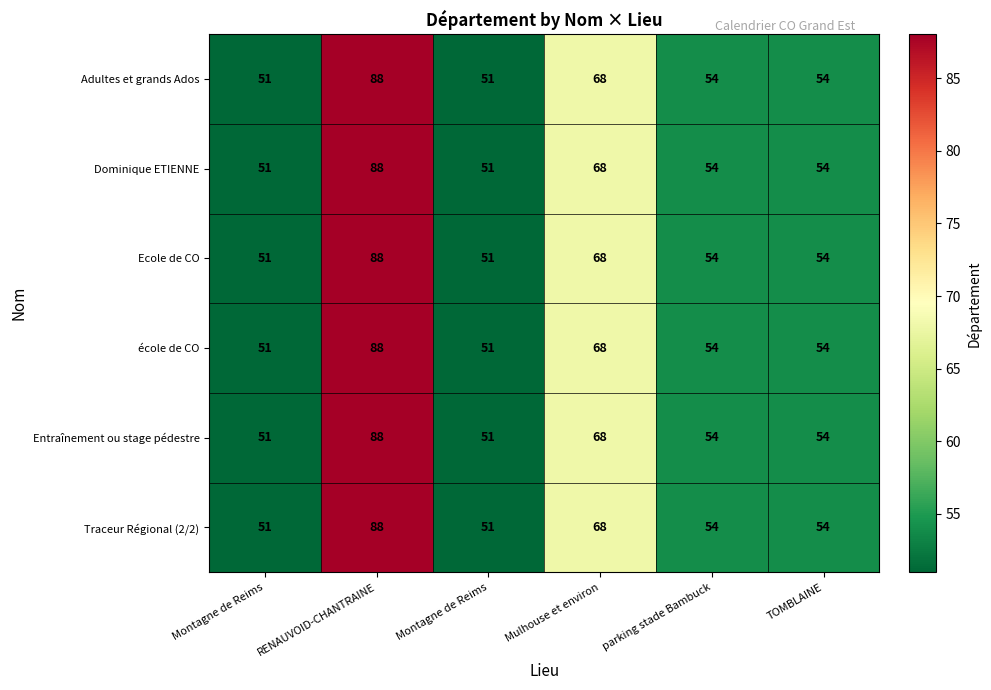

Which series has the largest total across all categories?

Adultes et grands Ados